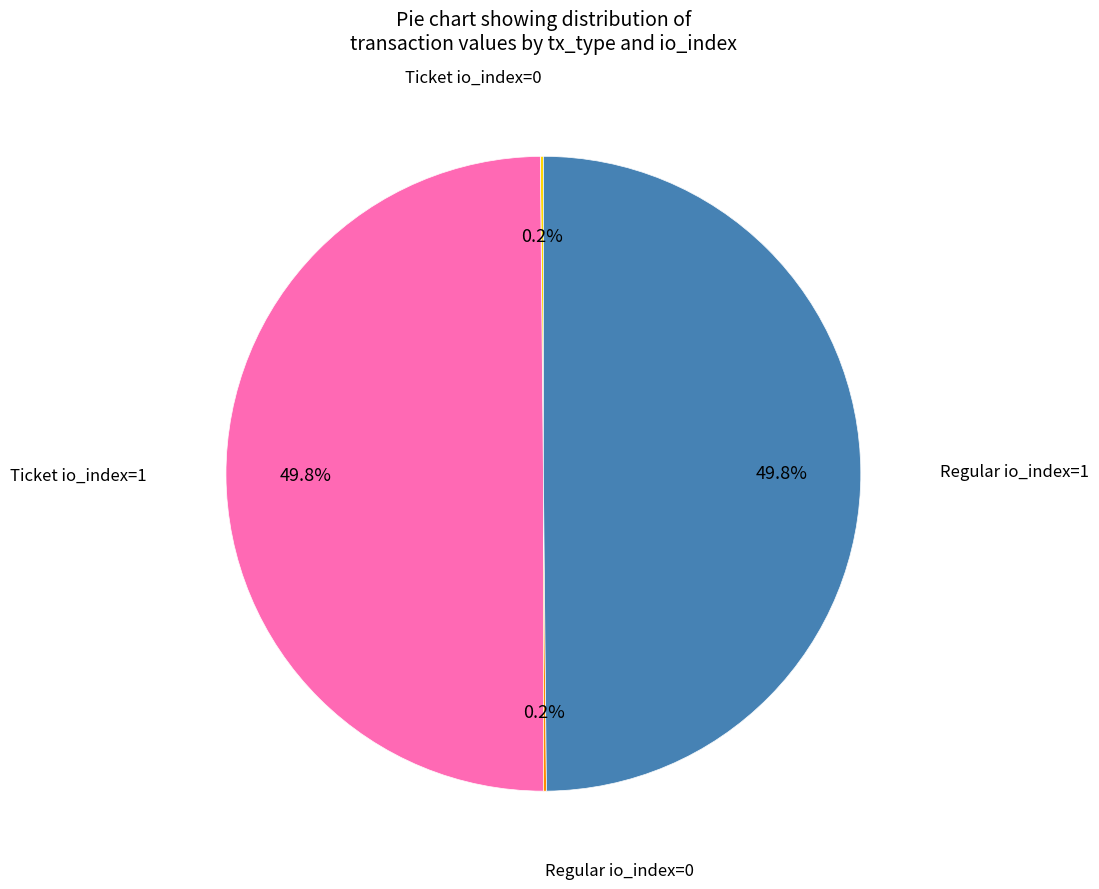

Which has a higher value, Ticket io_index=0 or Regular io_index=1?

Regular io_index=1